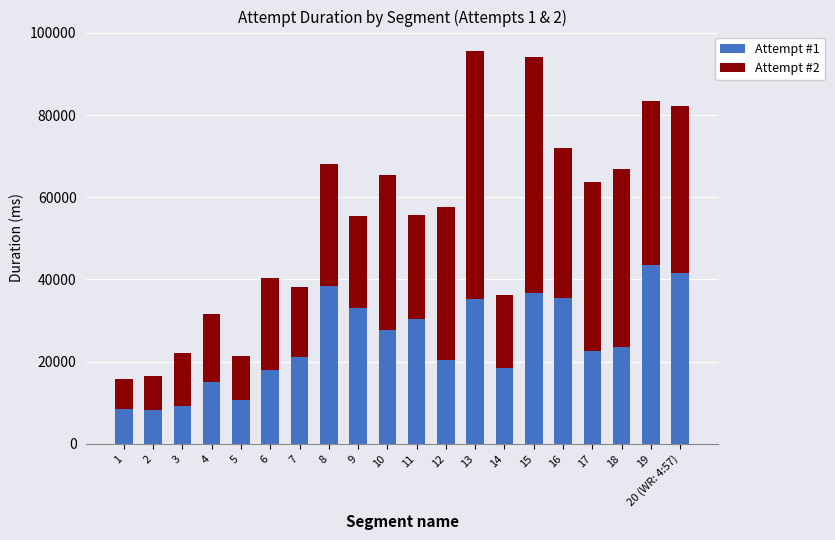

What is the minimum value for Attempt #1?

8199